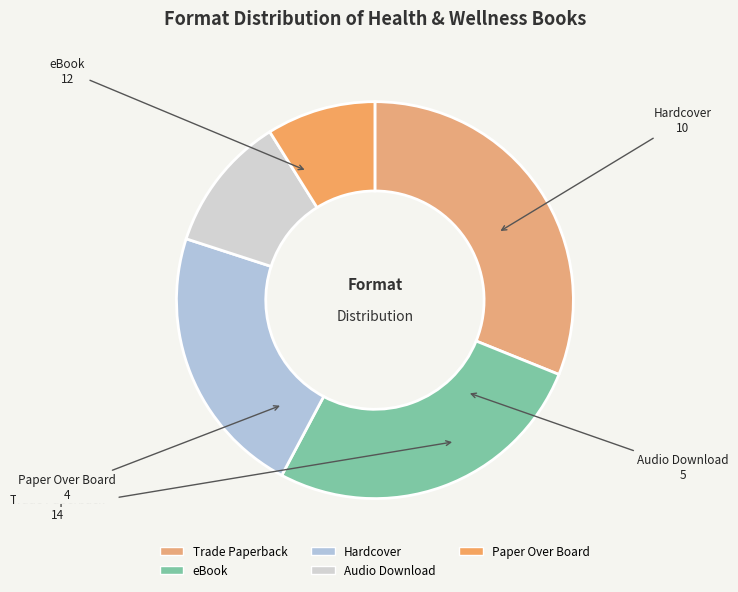

True or false: Audio Download accounts for 5% of the total.

False